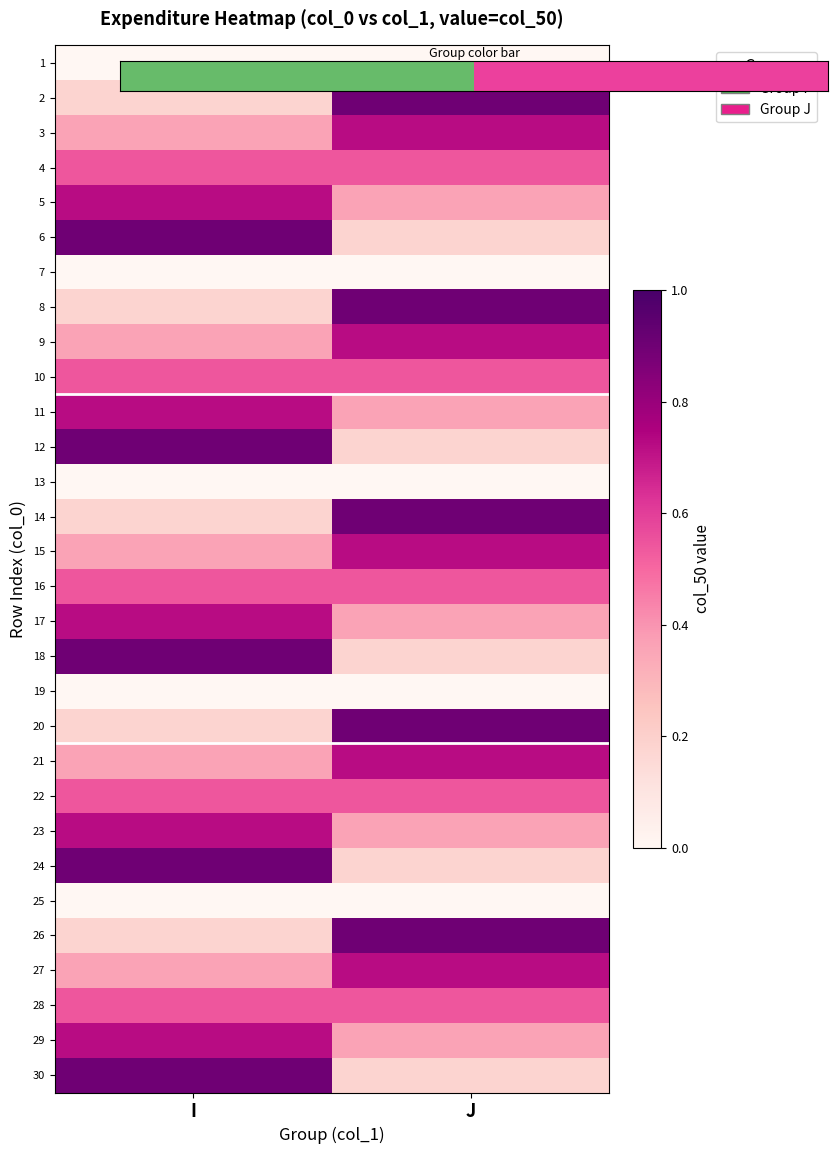

Rank the series by their maximum value, from highest to lowest.

2, 6, 8, 12, 14, 18, 20, 24, 26, 30, 3, 5, 9, 11, 15, 17, 21, 23, 27, 29, 4, 10, 16, 22, 28, 1, 7, 13, 19, 25